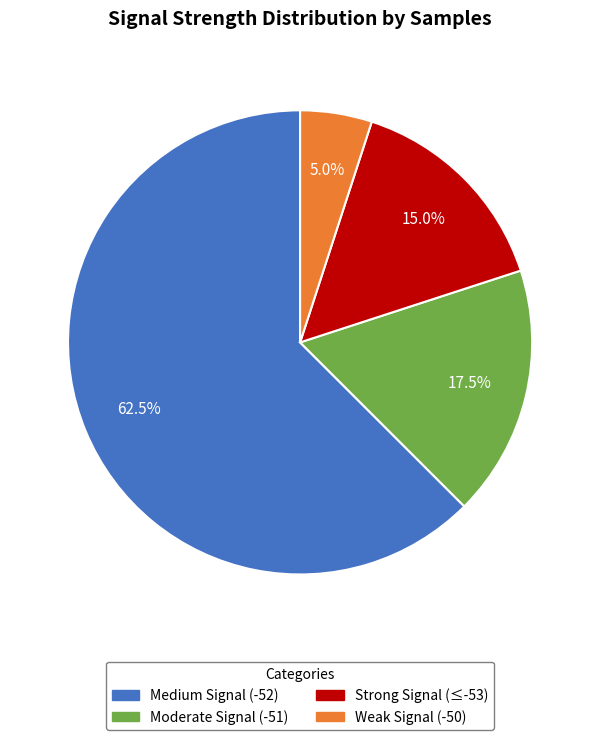

Is there any slice that represents more than half of the pie?

Yes